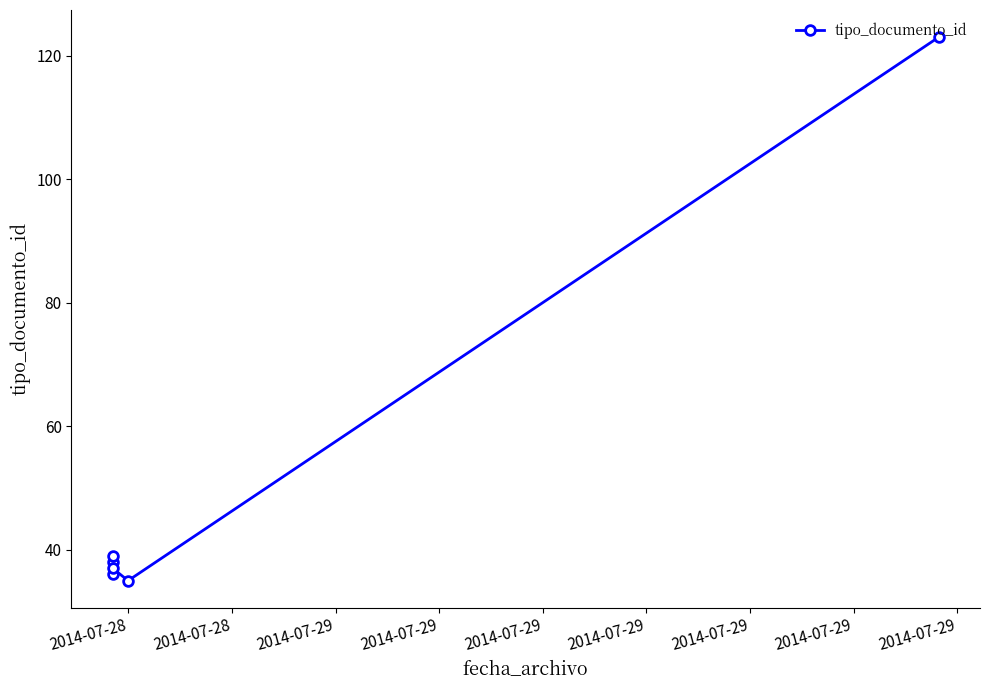

How many values are below 38?

3